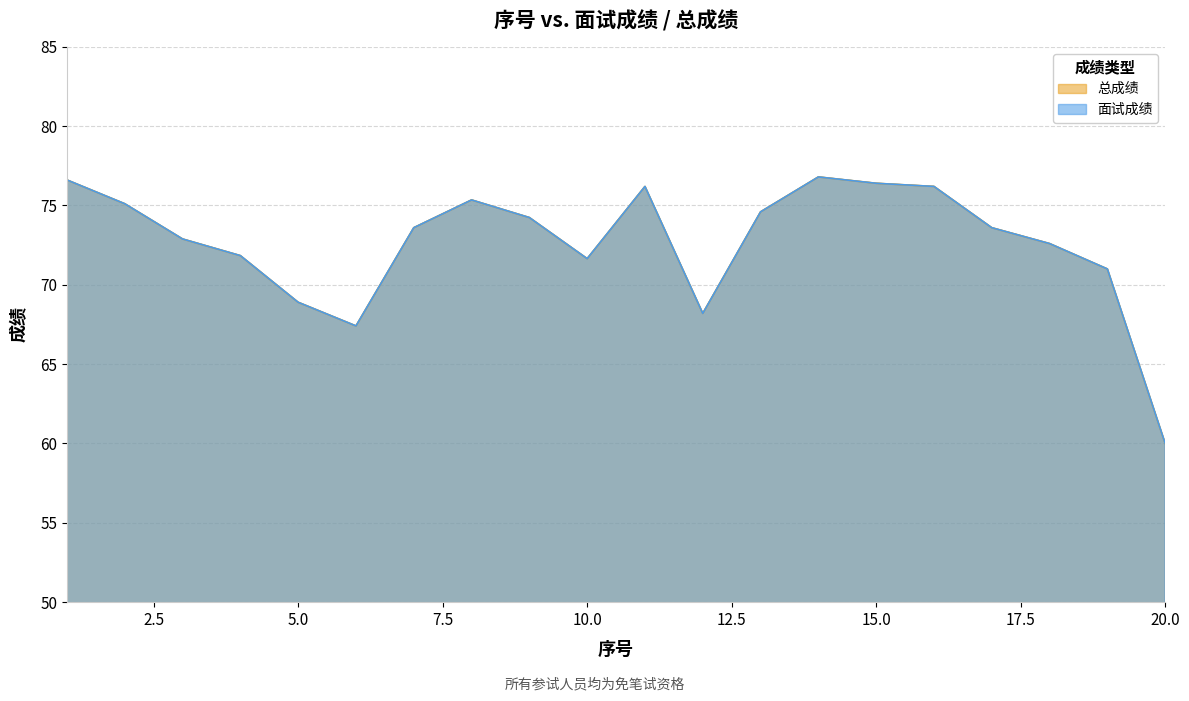

How many interior local peaks does the 面试成绩 series have?

3